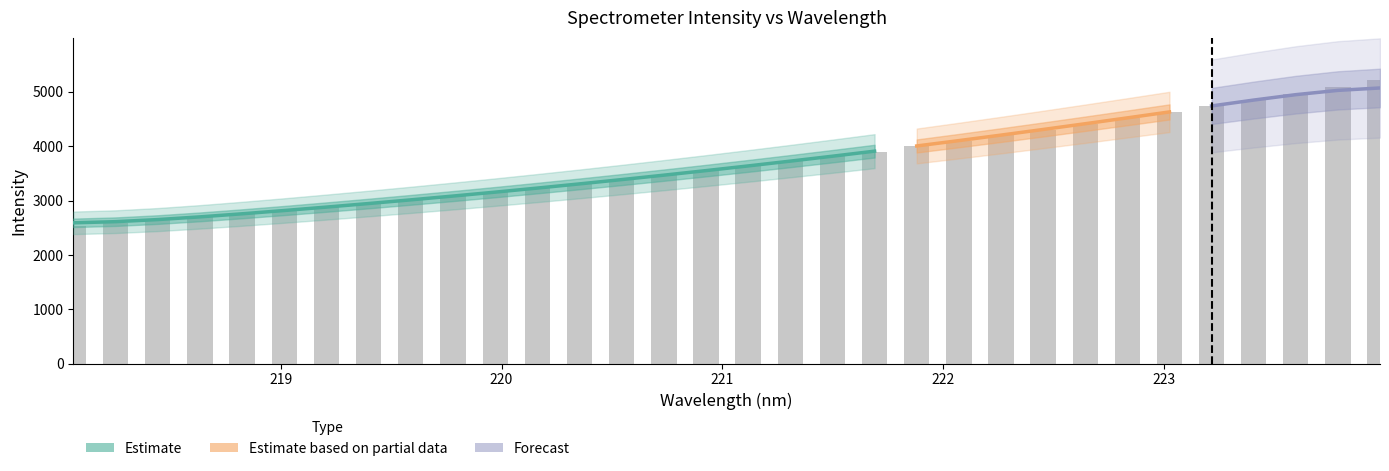

Is it true that the value at 222 is 6411.7?

False